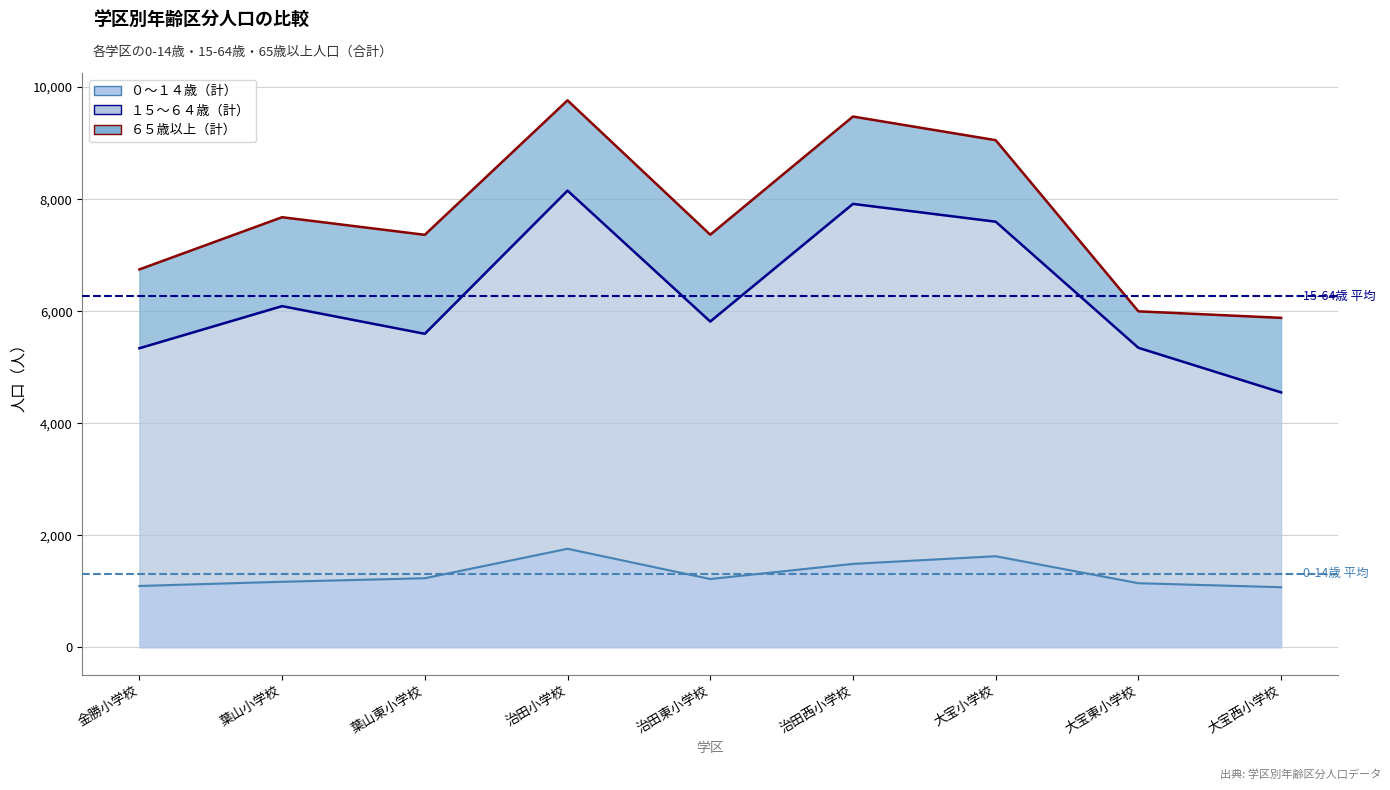

What is the label of the 1st point from the right?

大宝西小学校